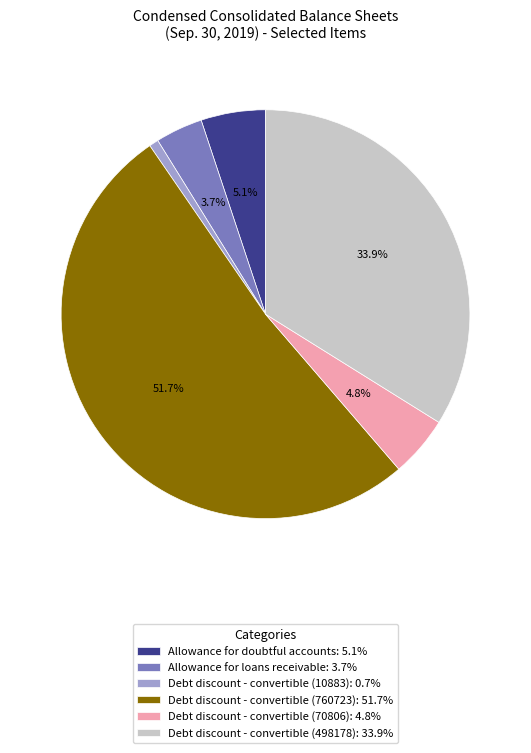

Is the sum of Debt discount - convertible (10883): 0.7% and Allowance for doubtful accounts: 5.1% greater than half?

No